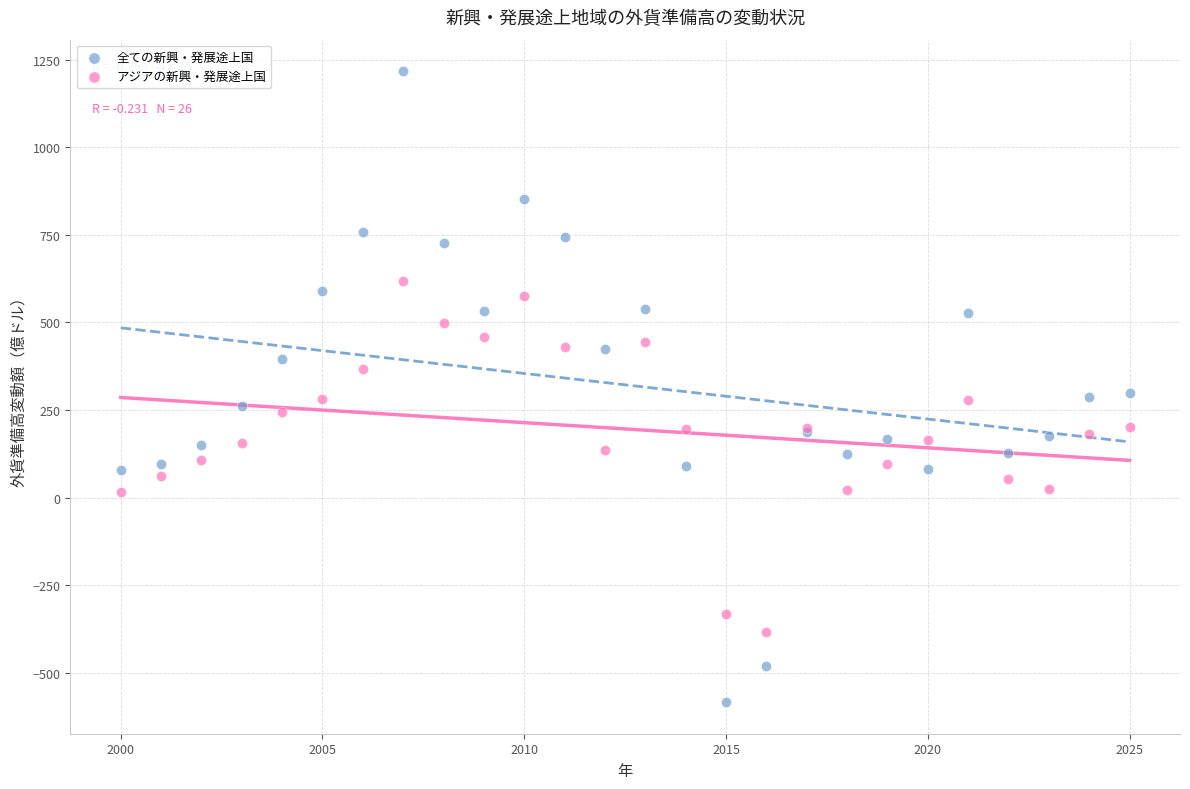

Which series has the largest Y range (max minus min)?

全ての新興・発展途上国